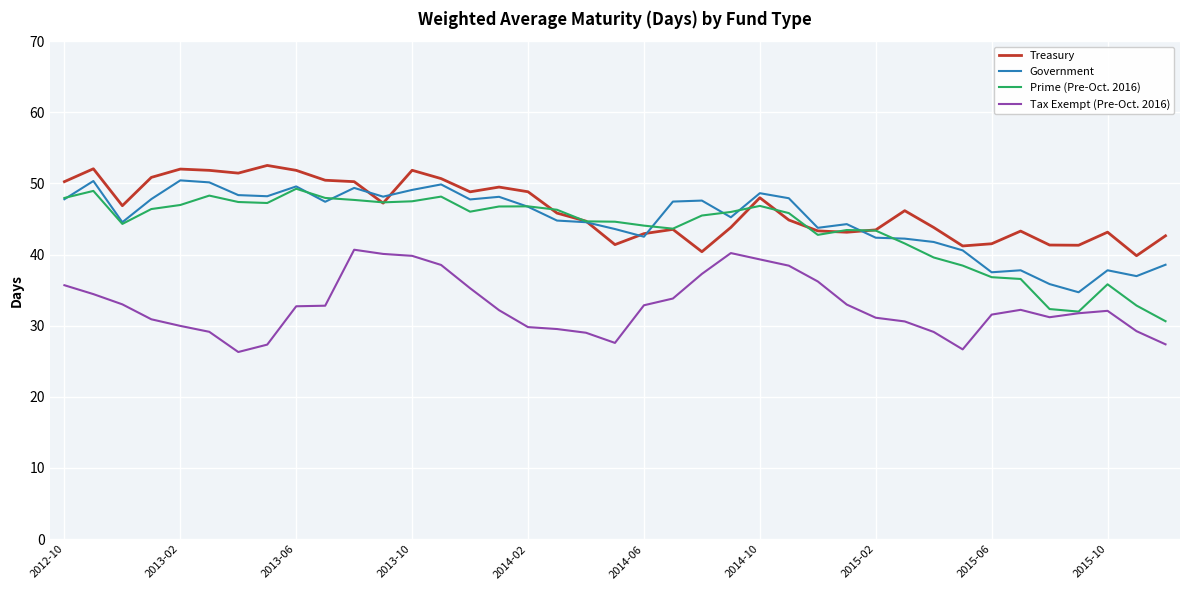

Does the chart have visible grid lines?

Yes